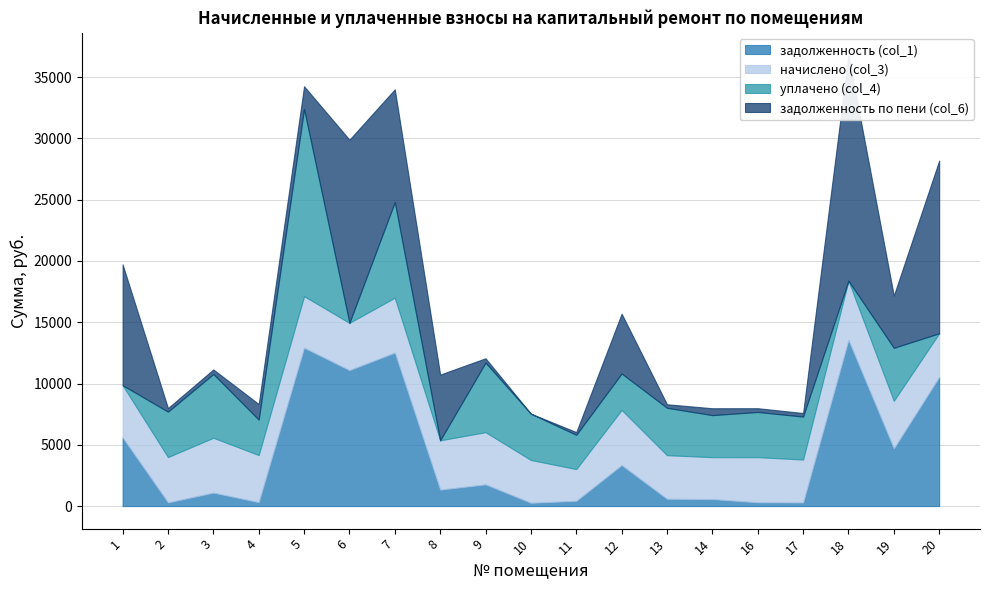

At 19, list the series in order from largest to smallest.

задолженность (col_1), уплачено (col_4), задолженность по пени (col_6), начислено (col_3)